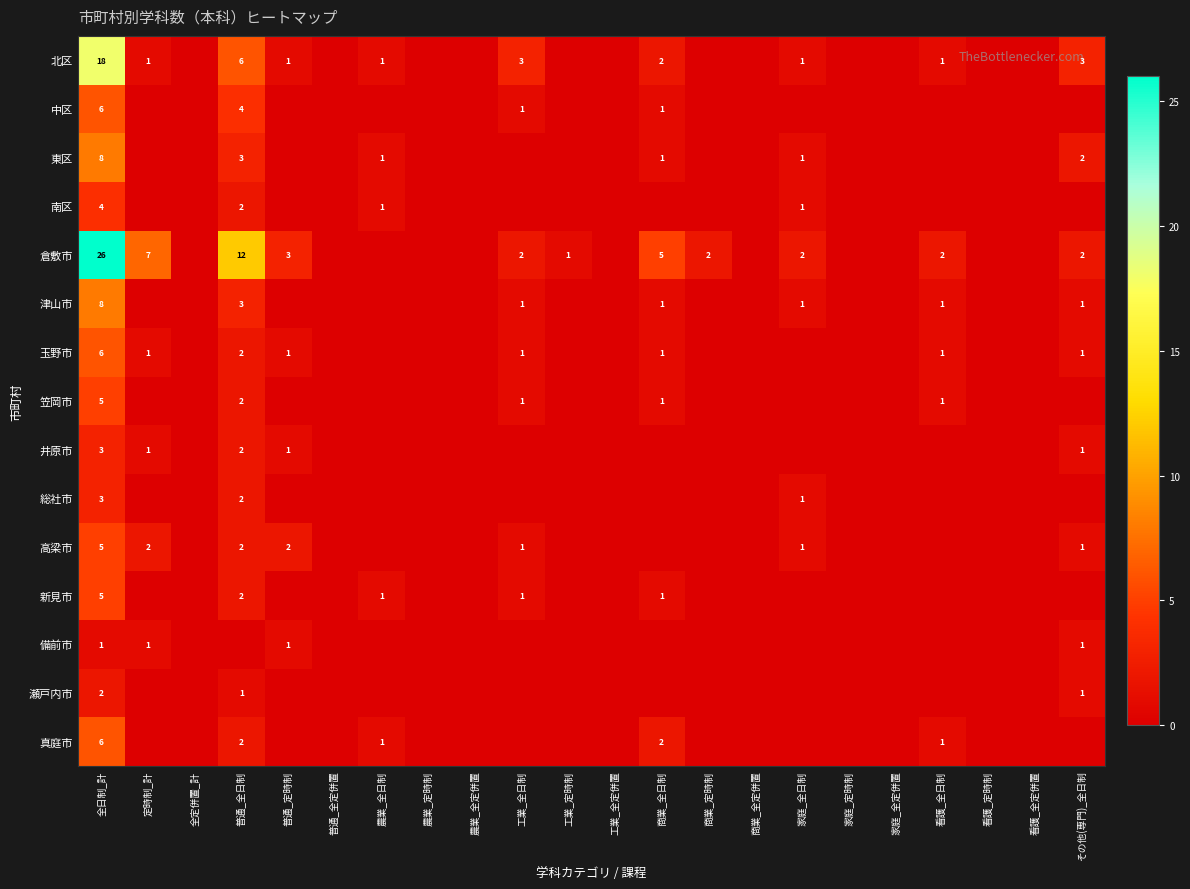

True or false: 倉敷市 has a value of 2 at 商業_定時制.

True